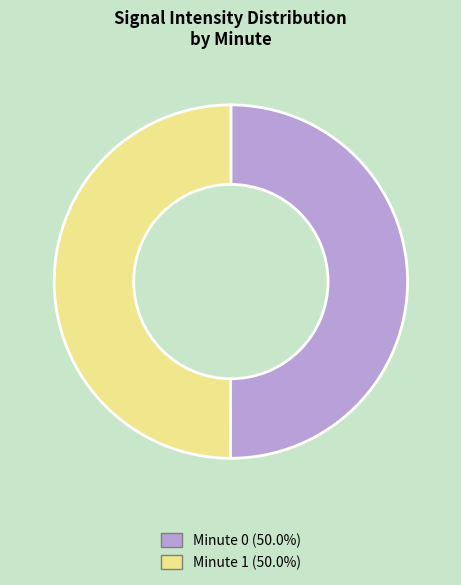

How many slices are in this pie chart?

2